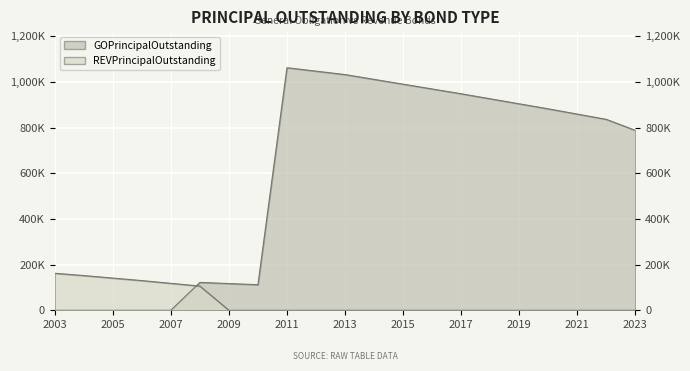

List the series in order of their peak value, lowest first.

REVPrincipalOutstanding, GOPrincipalOutstanding